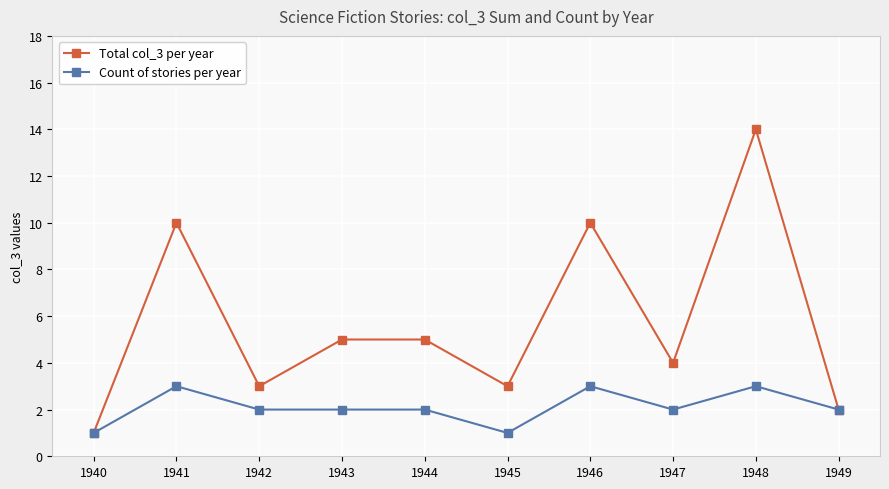

Which series has the widest spread of values?

Total col_3 per year